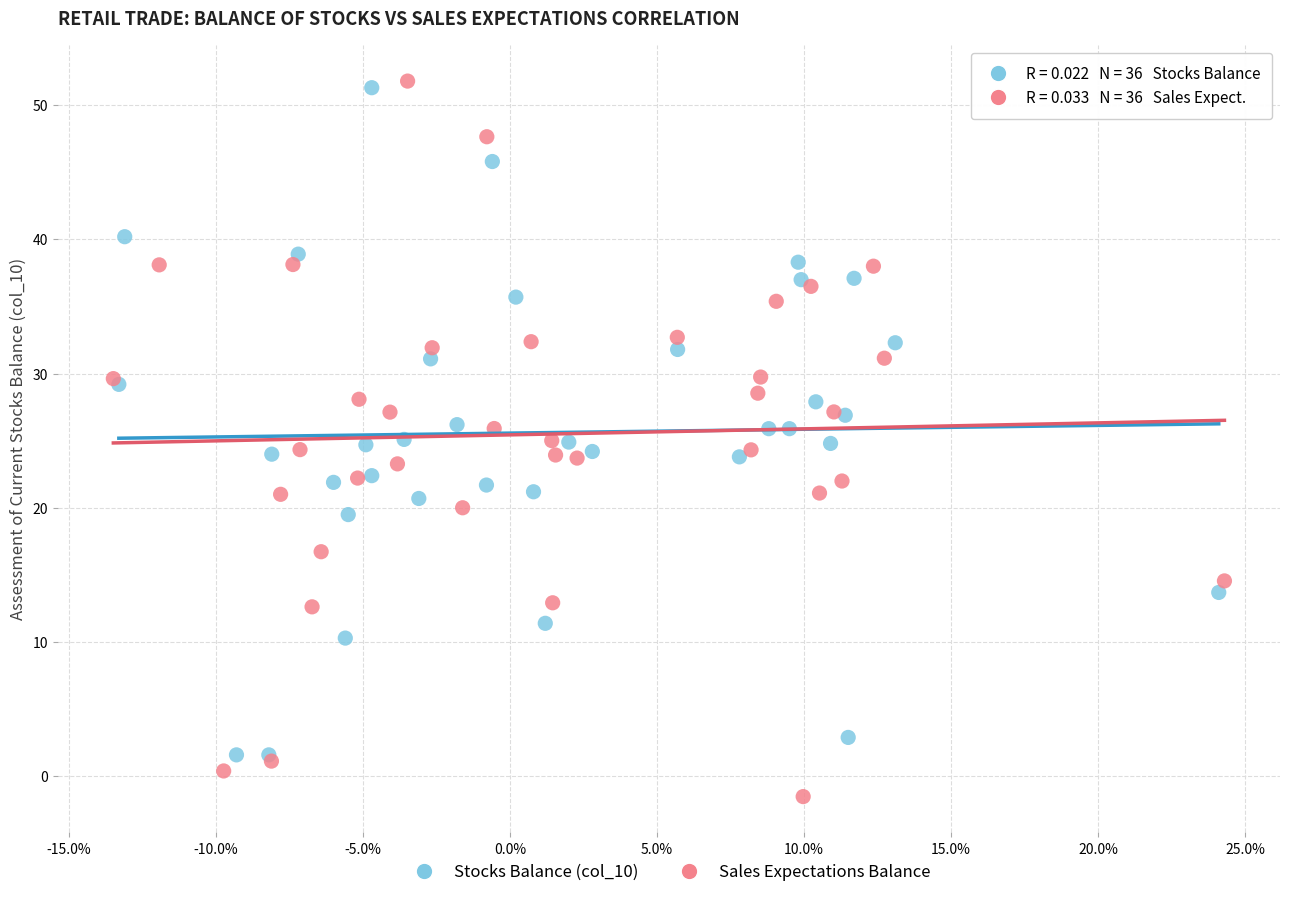

Which series has the largest Y range (max minus min)?

Sales Expectations Balance